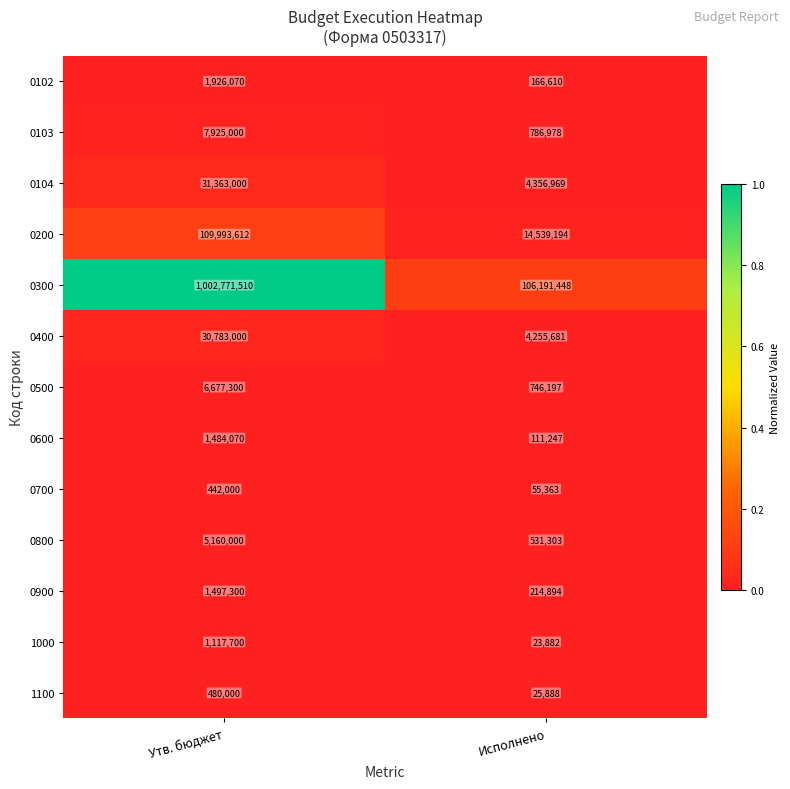

Count the number of categories in the chart.

2